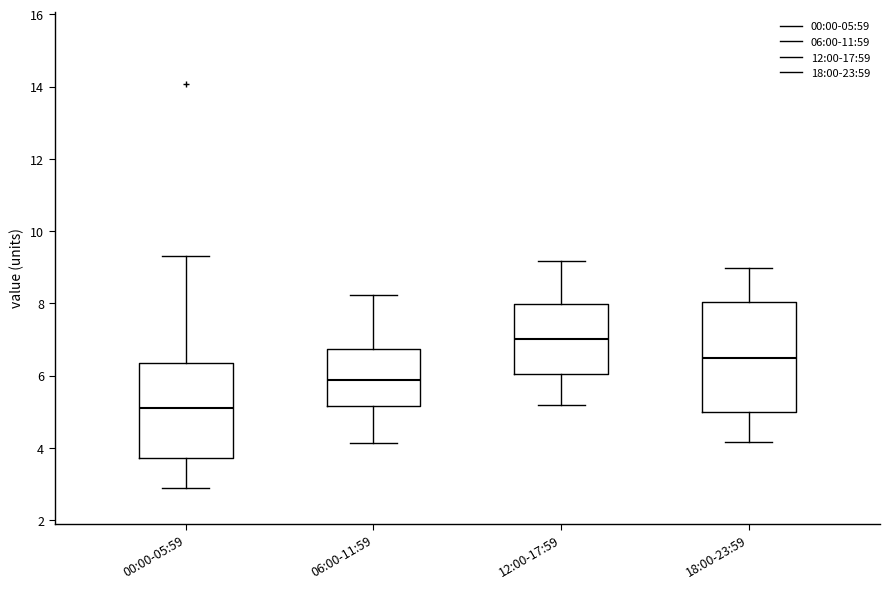

Which box is the tallest, from its lower edge to its upper edge?

18:00-23:59